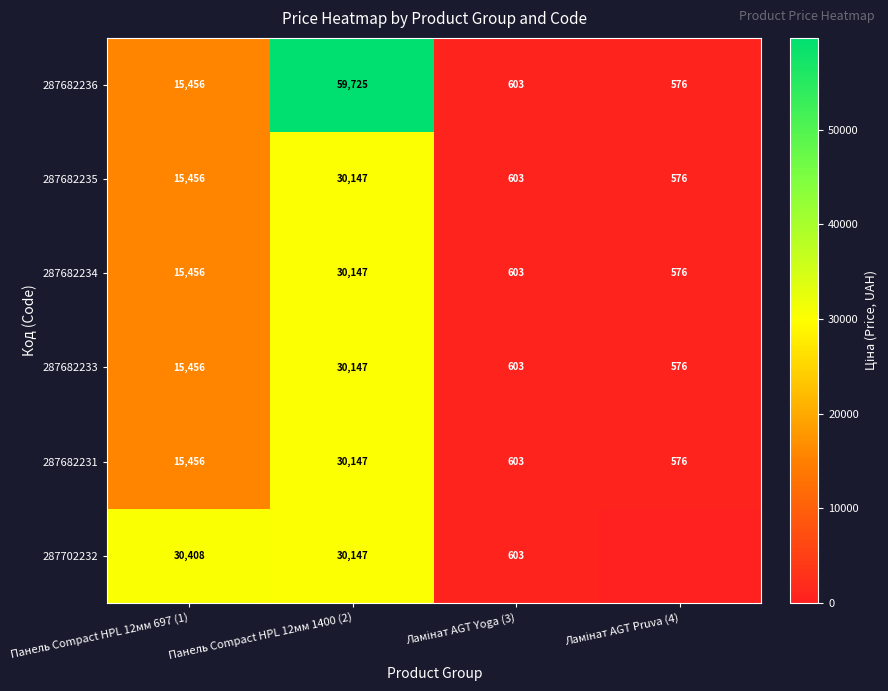

What is the difference between the maximum and minimum values in the 287682235 series?

29571